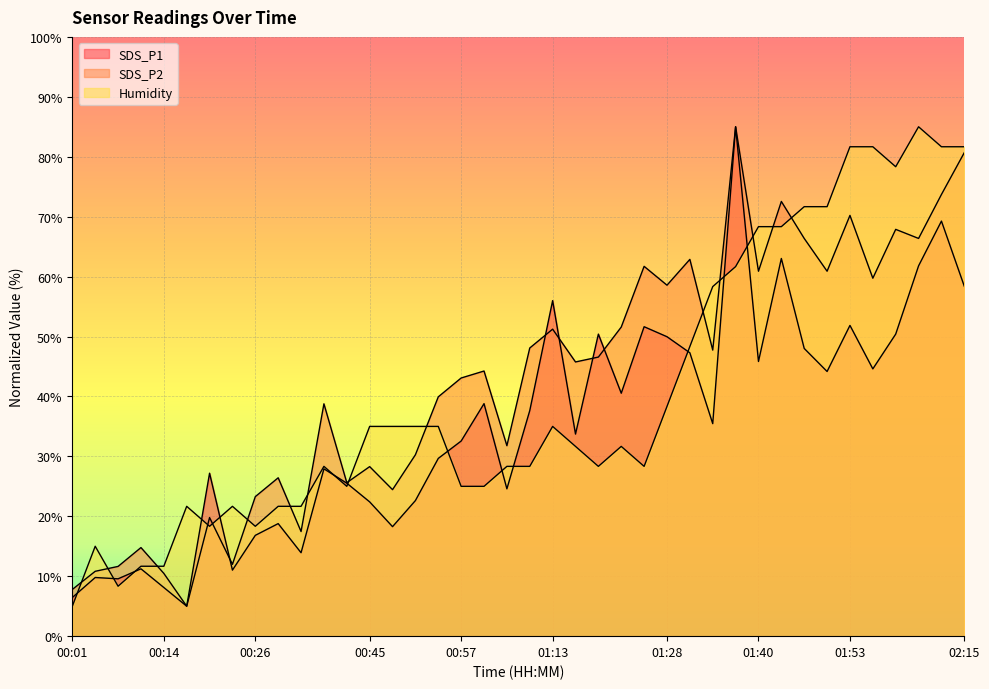

What is the difference between the maximum and minimum values in the Humidity series?

80.0